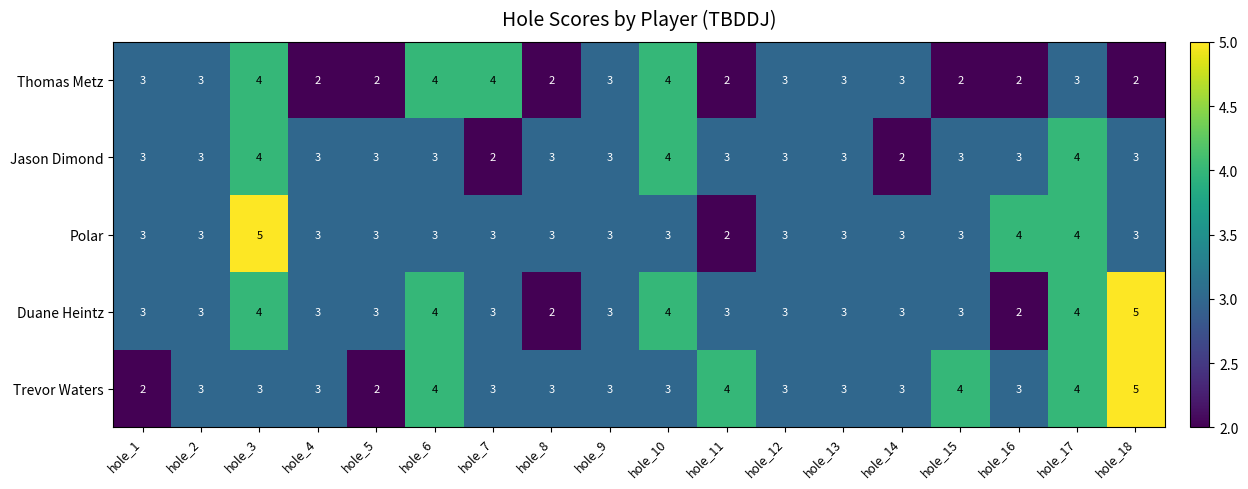

What is the greatest value displayed?

5